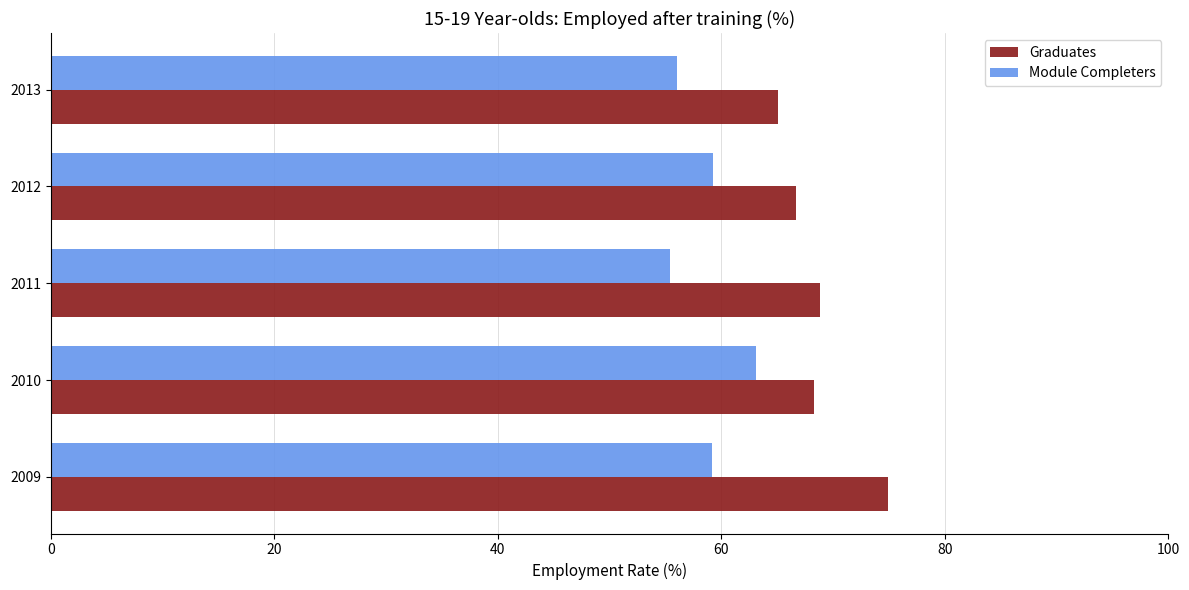

At which label does Graduates reach its minimum?

2013